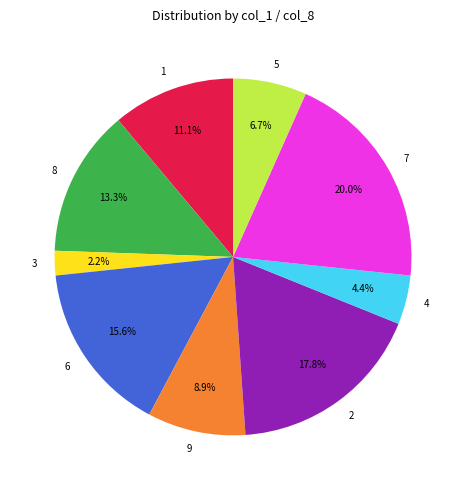

What is the largest slice in the pie chart?

7